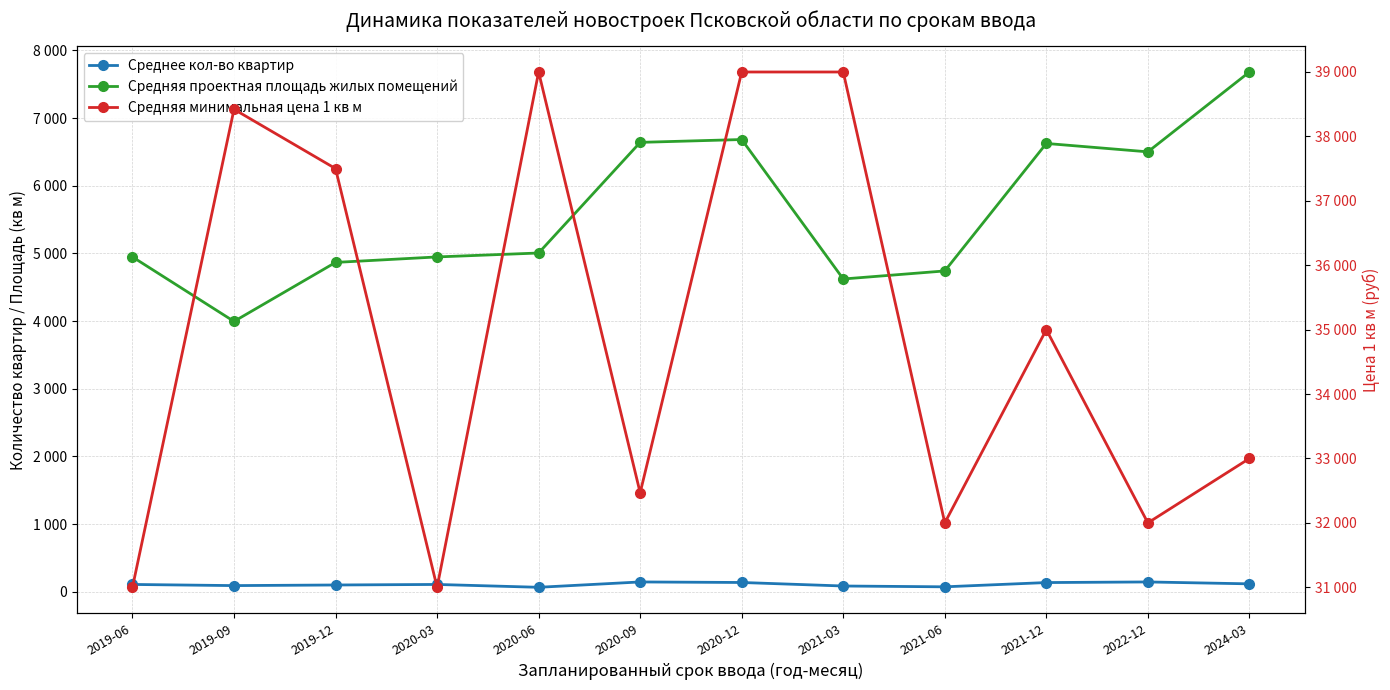

How many lines are shown in the chart?

3